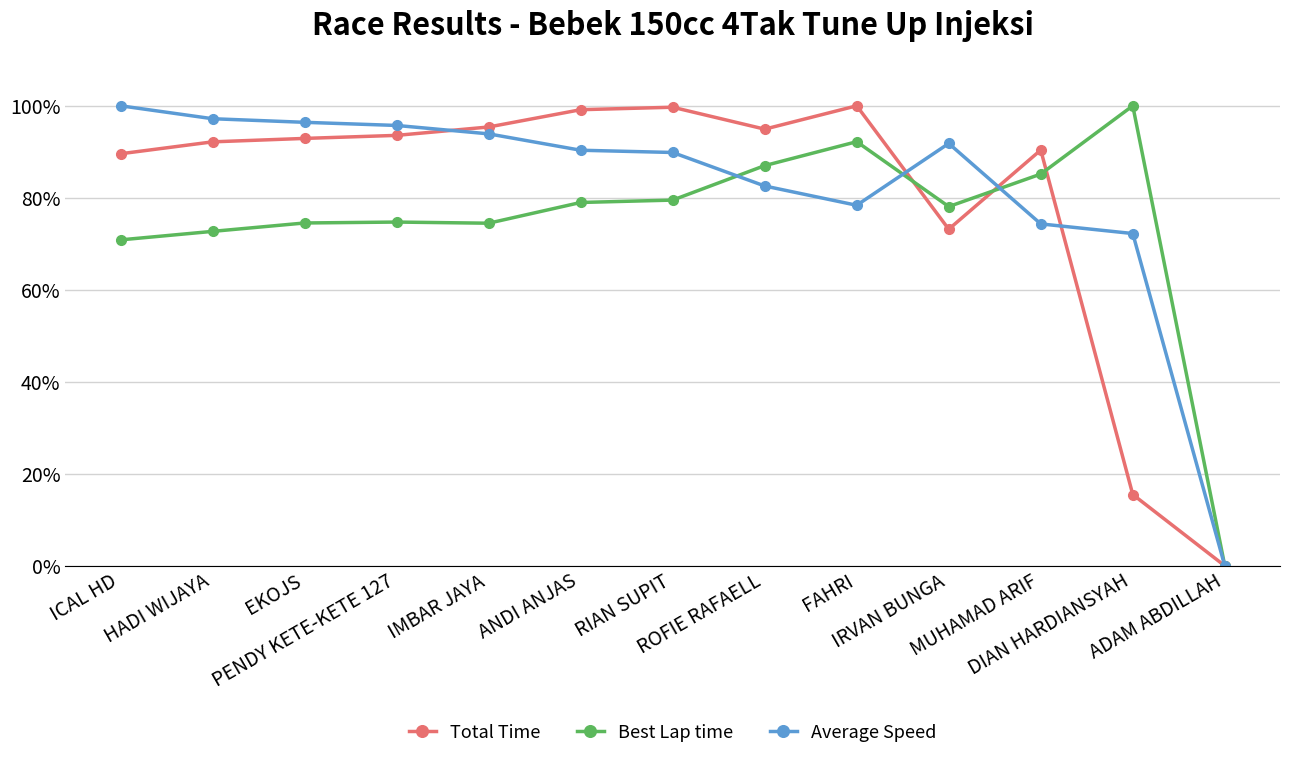

Is this an area chart (filled region under the line)?

No